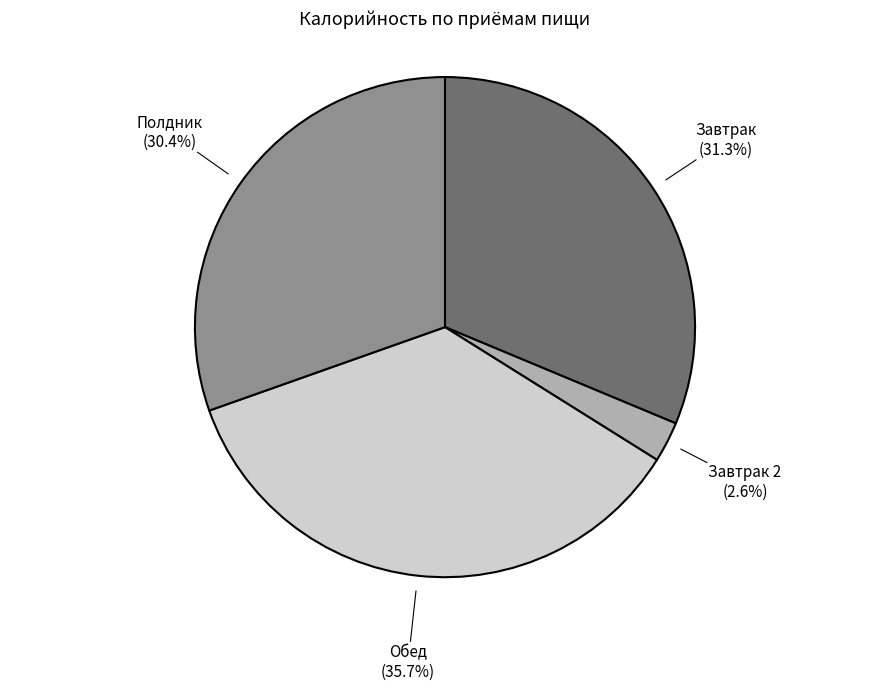

Is there a majority slice in this chart?

No